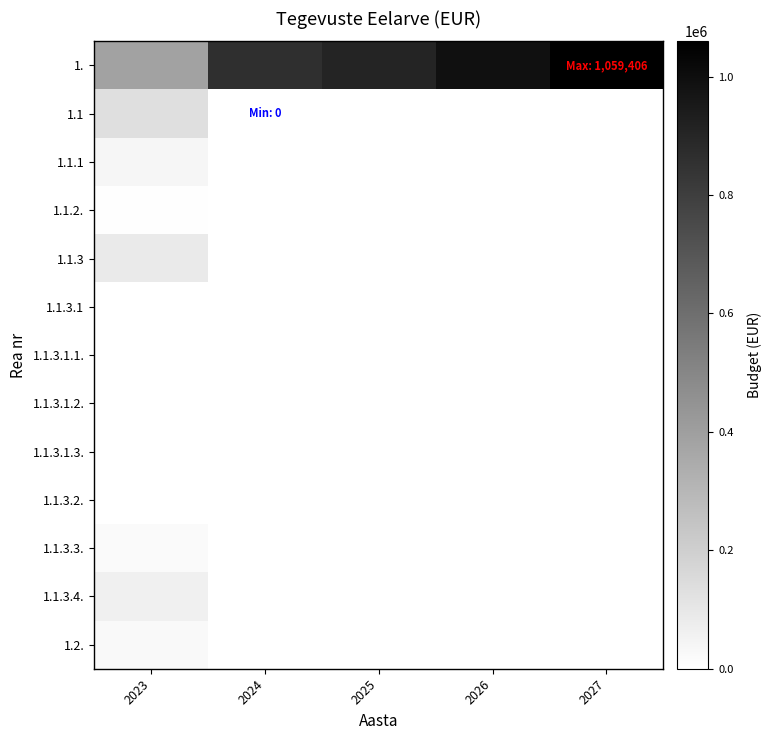

Reading left to right, list all the values displayed in this chart.

1.: 2023=388950.3	2024=864061.4	2025=908356.6	2026=988316.8	2027=1059405.7
1.1: 2023=135210.0	2024=0.0	2025=0.0	2026=0.0	2027=0.0
1.1.1: 2023=41210.0	2024=0.0	2025=0.0	2026=0.0	2027=0.0
1.1.2.: 2023=5000.0	2024=0.0	2025=0.0	2026=0.0	2027=0.0
1.1.3: 2023=89000.0	2024=0.0	2025=0.0	2026=0.0	2027=0.0
1.1.3.1: 2023=0.0	2024=0.0	2025=0.0	2026=0.0	2027=0.0
1.1.3.1.1.: 2023=0.0	2024=0.0	2025=0.0	2026=0.0	2027=0.0
1.1.3.1.2.: 2023=0.0	2024=0.0	2025=0.0	2026=0.0	2027=0.0
1.1.3.1.3.: 2023=0.0	2024=0.0	2025=0.0	2026=0.0	2027=0.0
1.1.3.2.: 2023=0.0	2024=0.0	2025=0.0	2026=0.0	2027=0.0
1.1.3.3.: 2023=24000.0	2024=0.0	2025=0.0	2026=0.0	2027=0.0
1.1.3.4.: 2023=65000.0	2024=0.0	2025=0.0	2026=0.0	2027=0.0
1.2.: 2023=25445.3	2024=0.0	2025=0.0	2026=0.0	2027=0.0